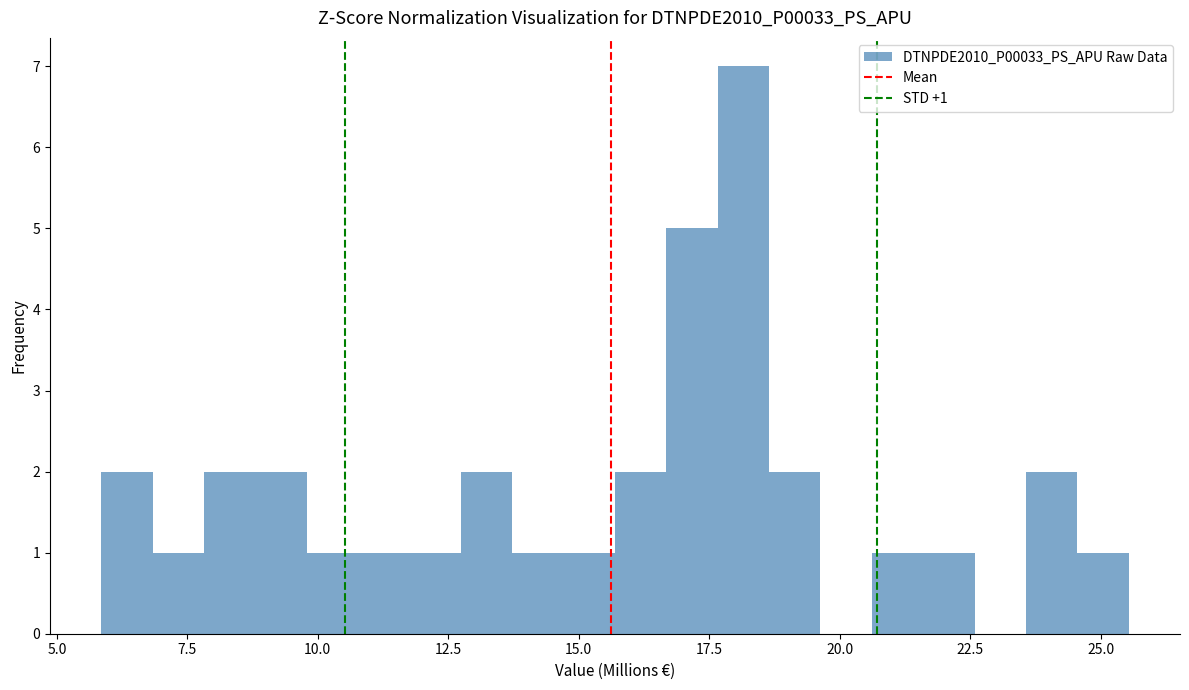

Read against the x-axis, roughly where is the centre of the tallest bar?

18.0